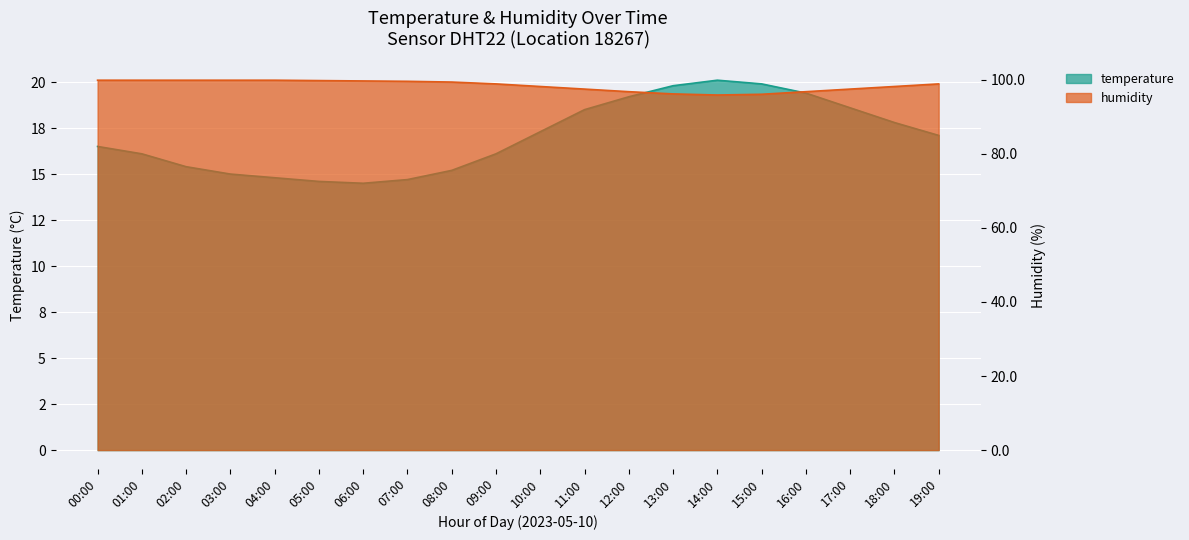

What is the label of the 3rd point from the right?

17:00